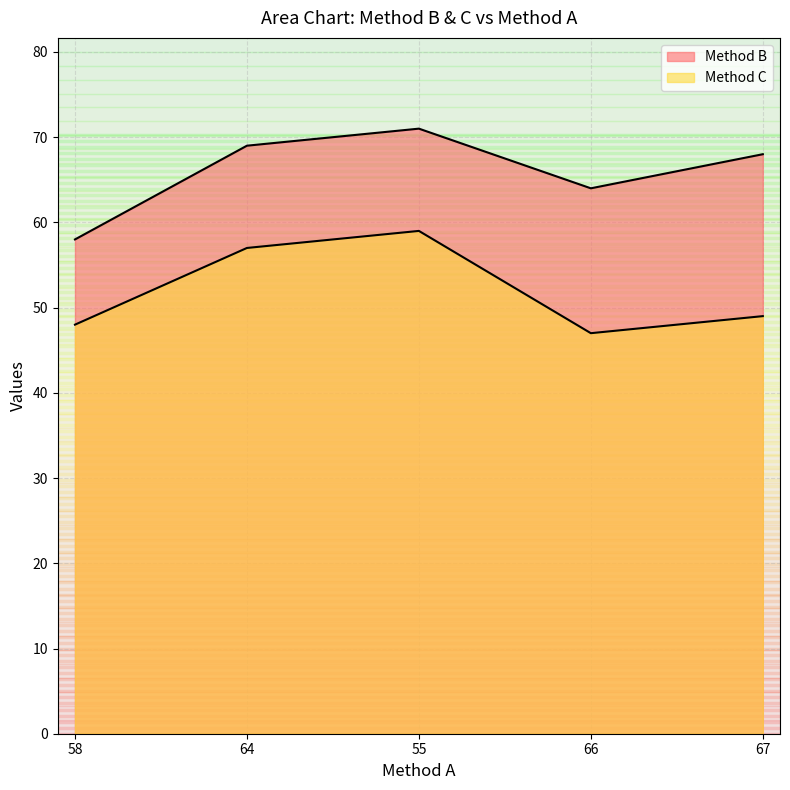

What are all the series names shown in the legend?

Method B, Method C